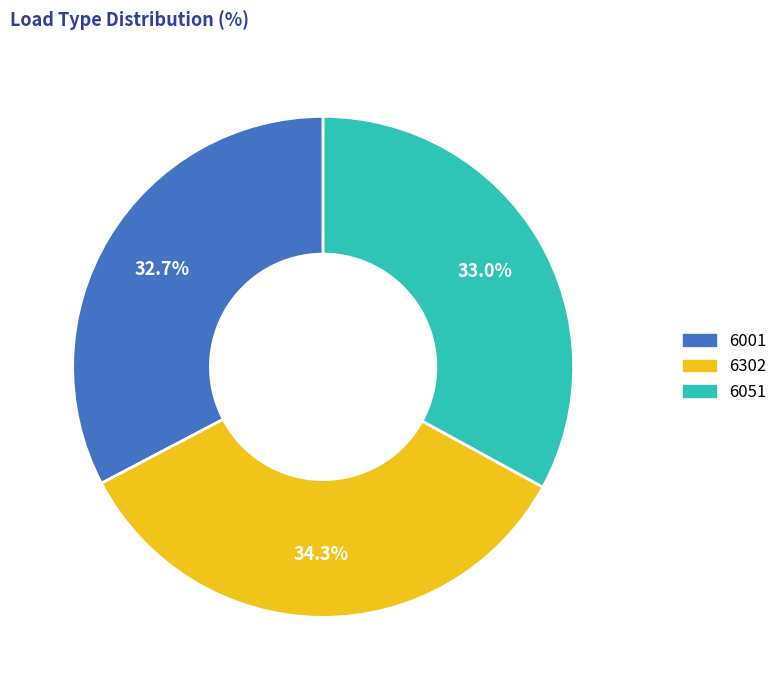

Is there a majority slice in this chart?

No